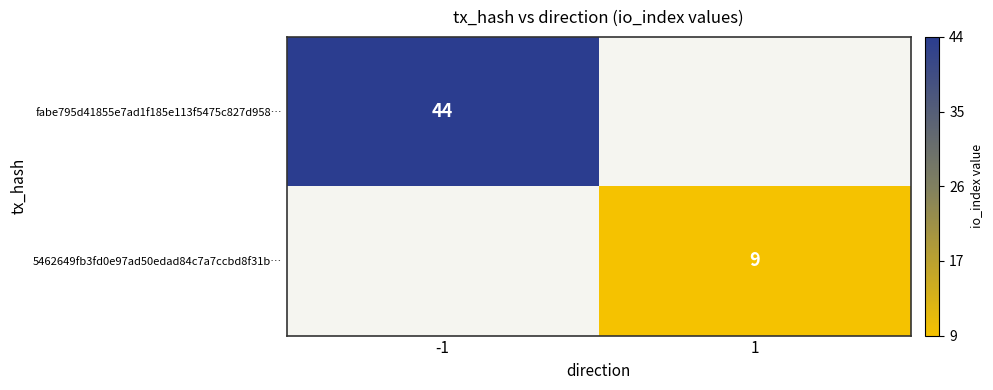

Is it true that fabe795d41855e7ad1f185e113f5475c827d958… equals 44 at -1?

True